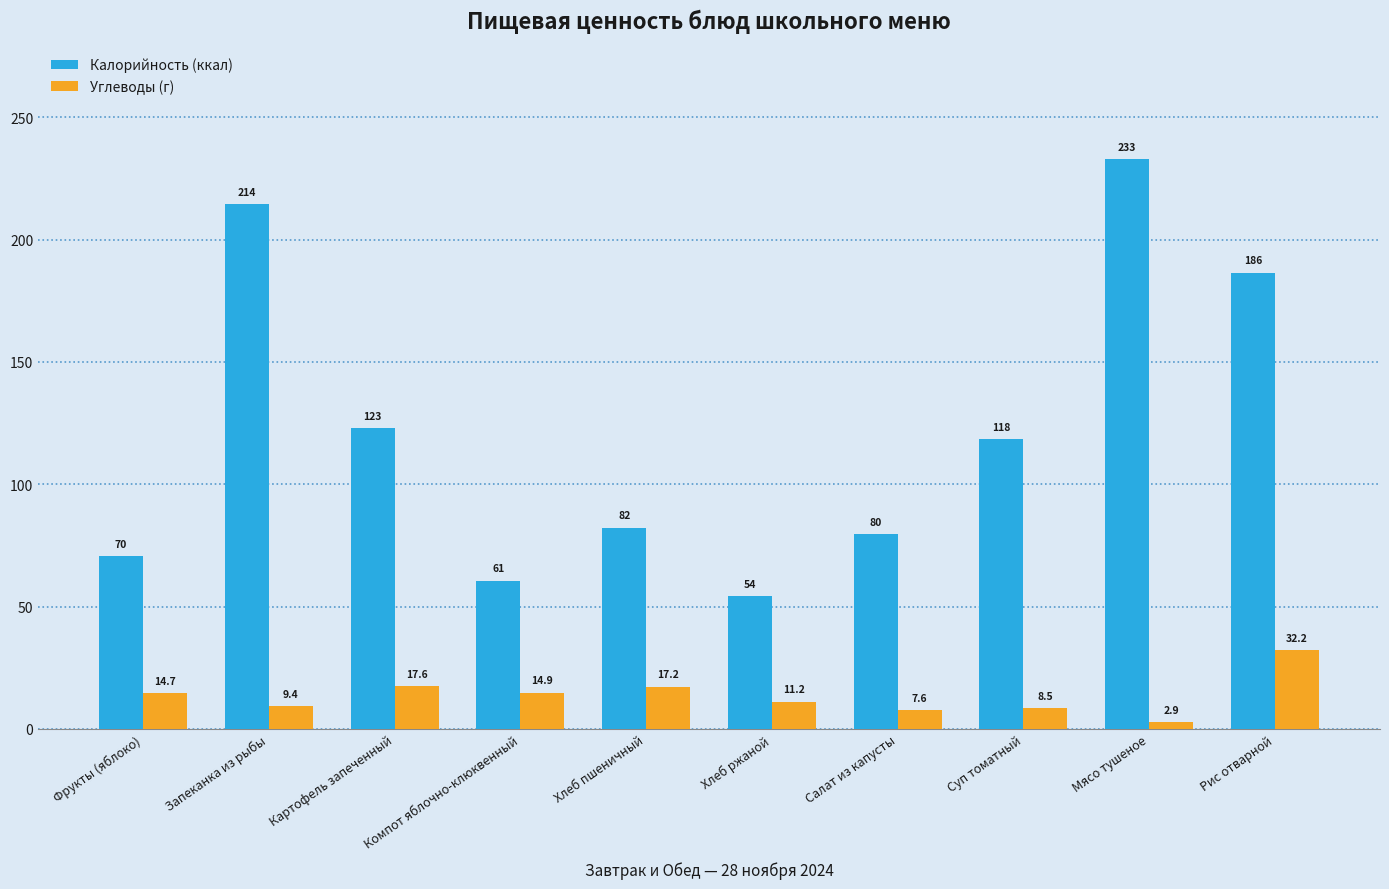

Is the value of Углеводы (г) at Мясо тушеное greater than the value of Калорийность (ккал) at Мясо тушеное?

No